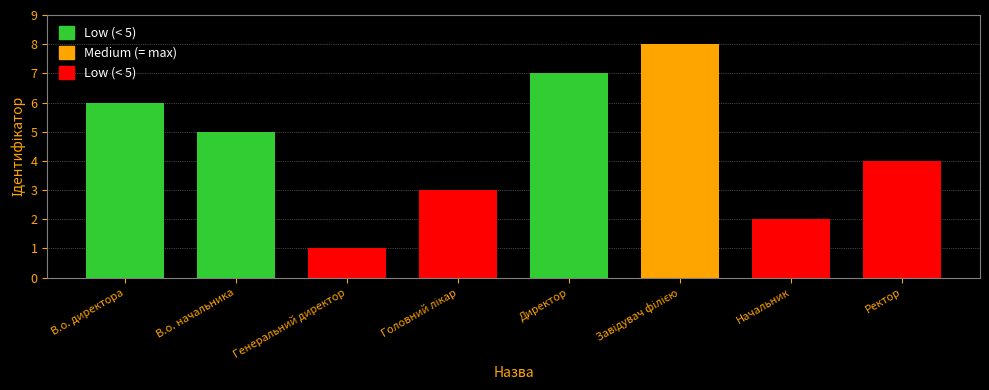

Approximately how many times larger is the value at В.о. директора compared to Директор?

0.9